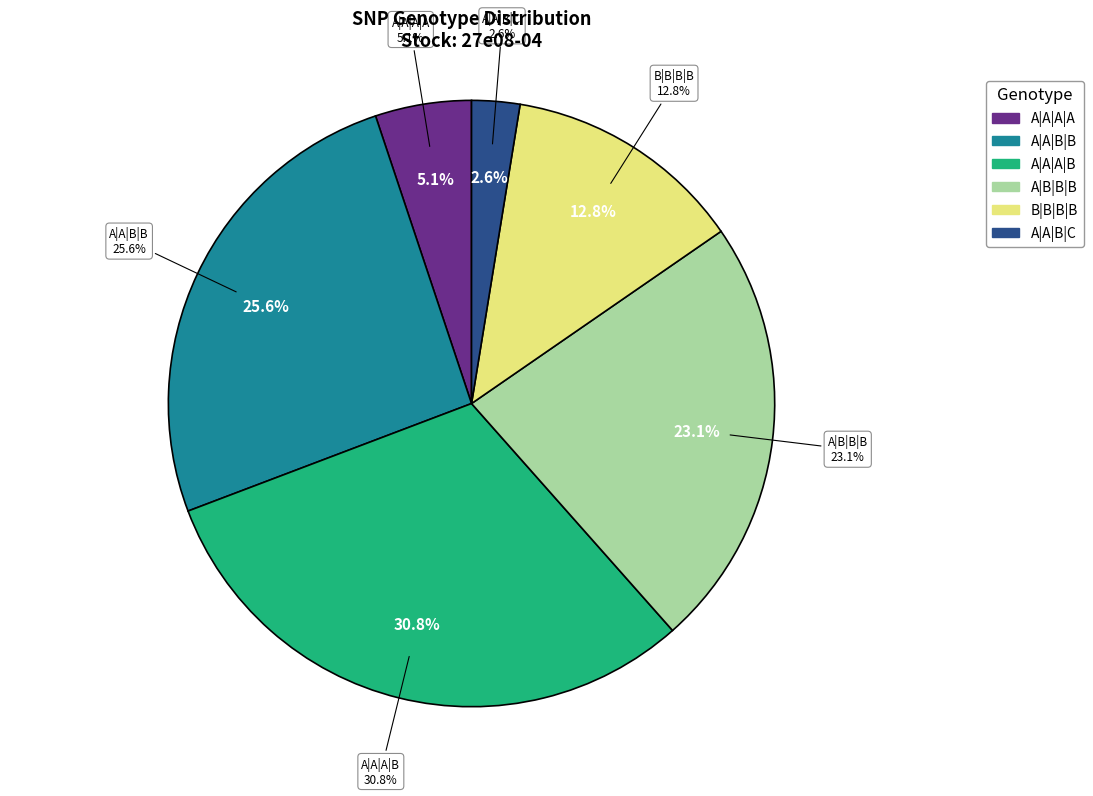

Do A|B|B|B and Other together represent more than half of the pie?

No